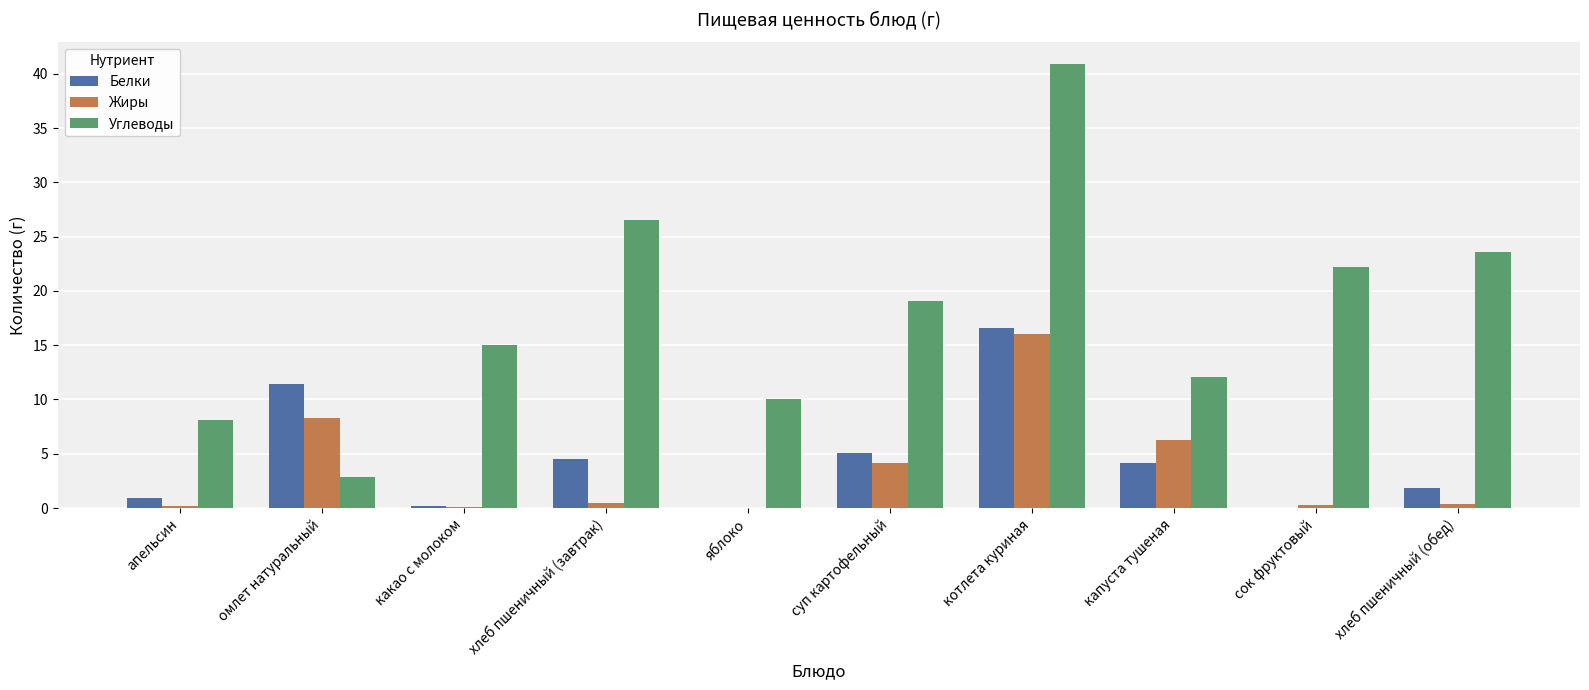

Which series changed the most between омлет натуральный and яблоко?

Белки